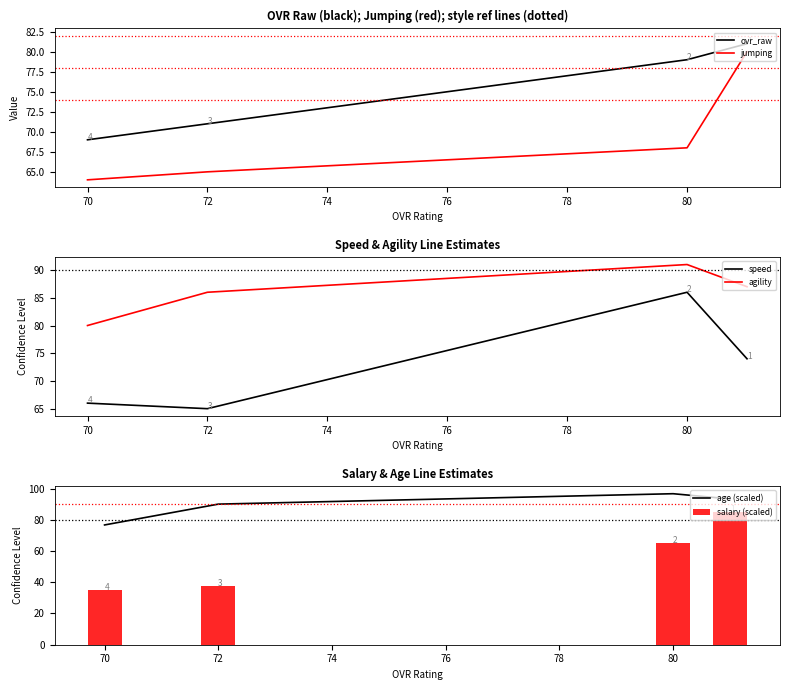

How many data points in agility are less than 87?

2